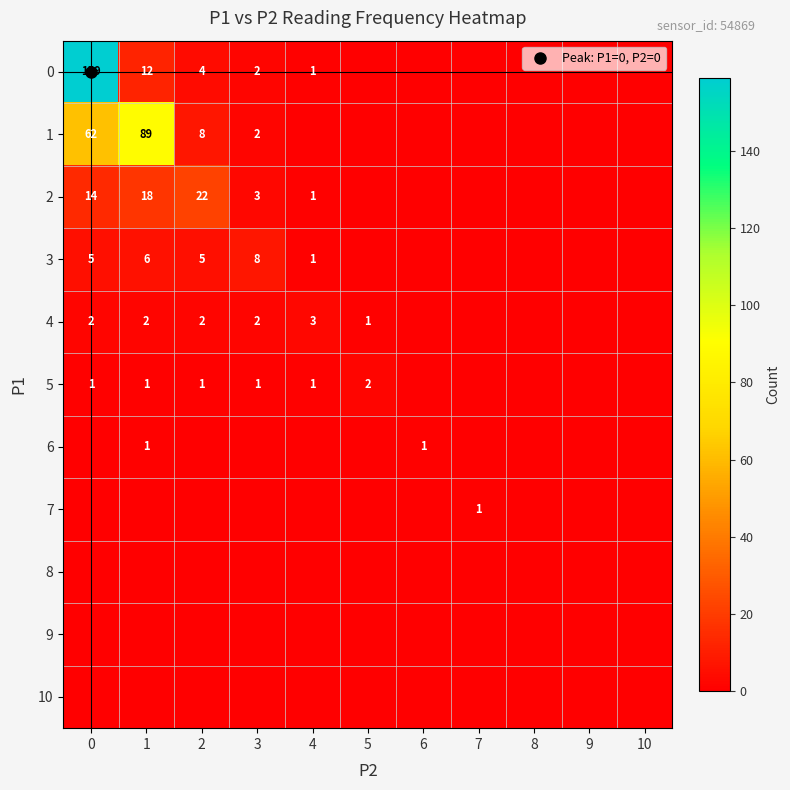

What is the average value of the 0 series?

16